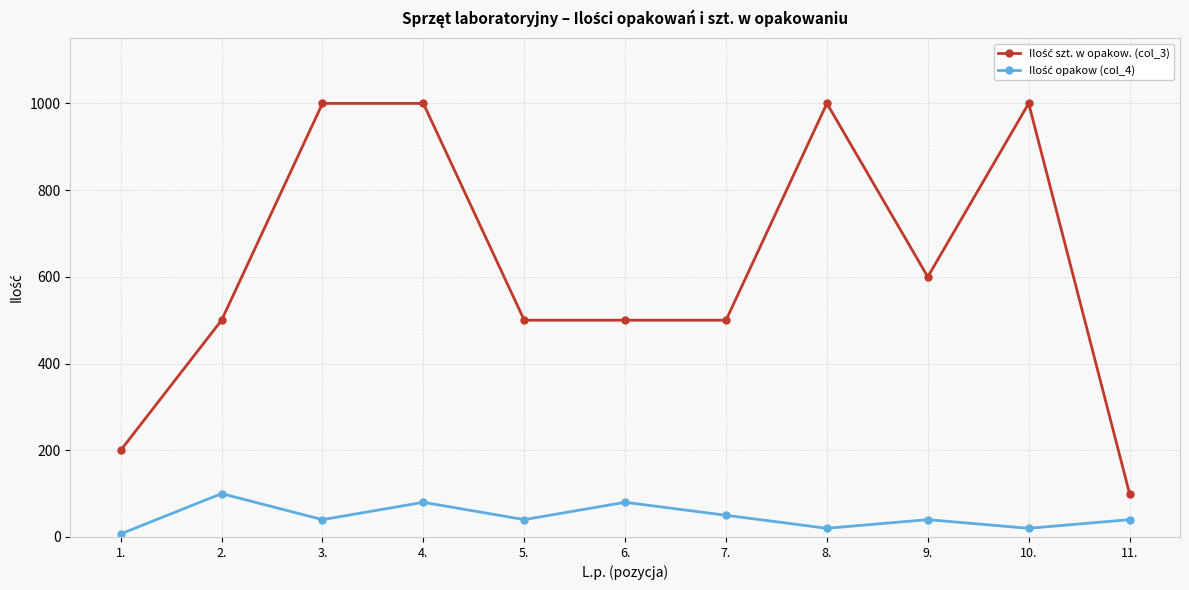

How many categories are shown in the chart?

11